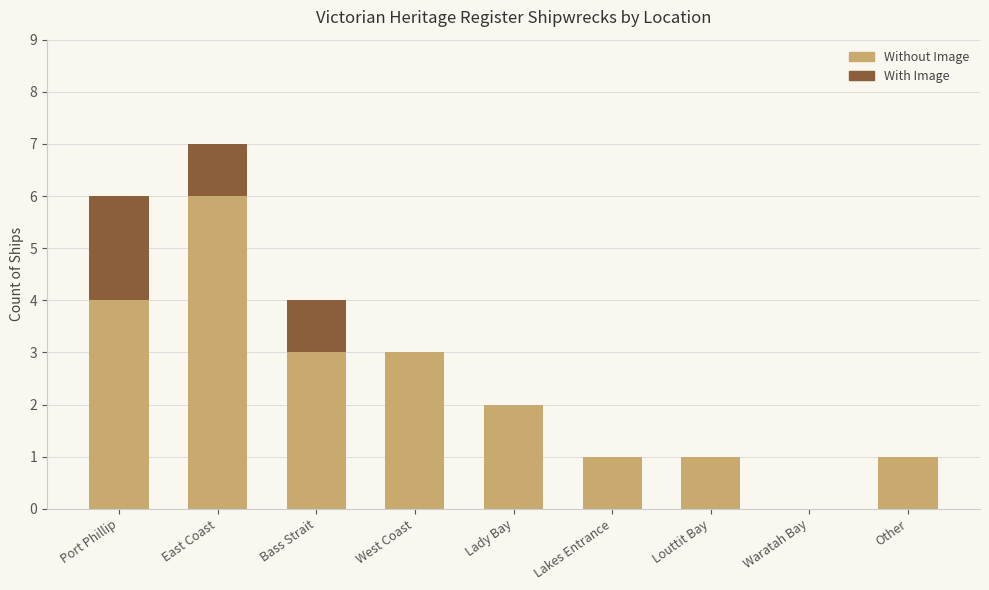

How many positive values does the Without Image series have?

8